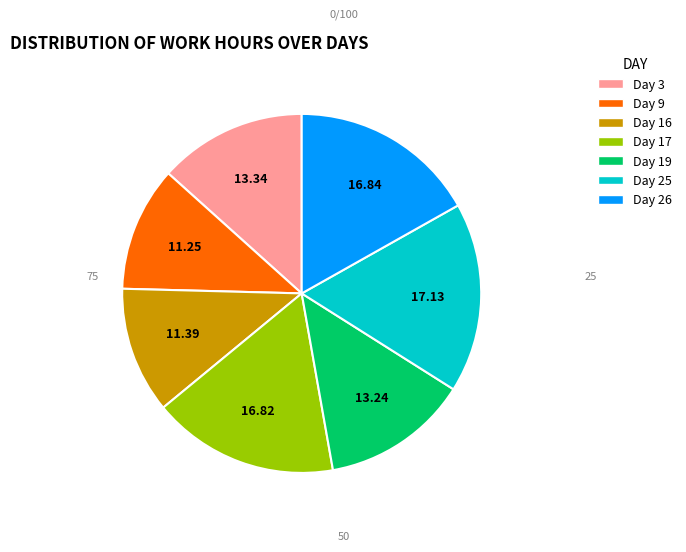

Combined, do Day 9 and Day 19 account for over 50%?

No